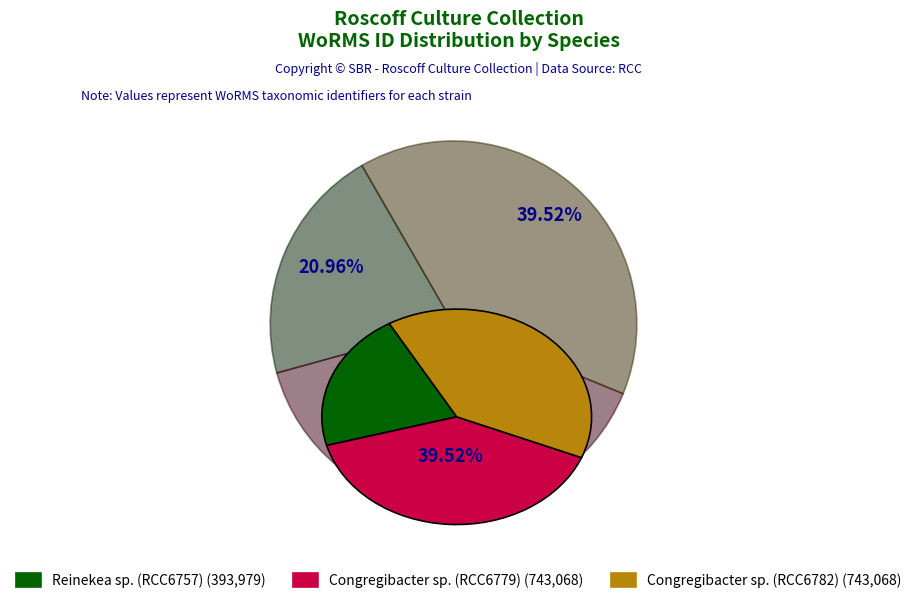

How many slices are in this pie chart?

3